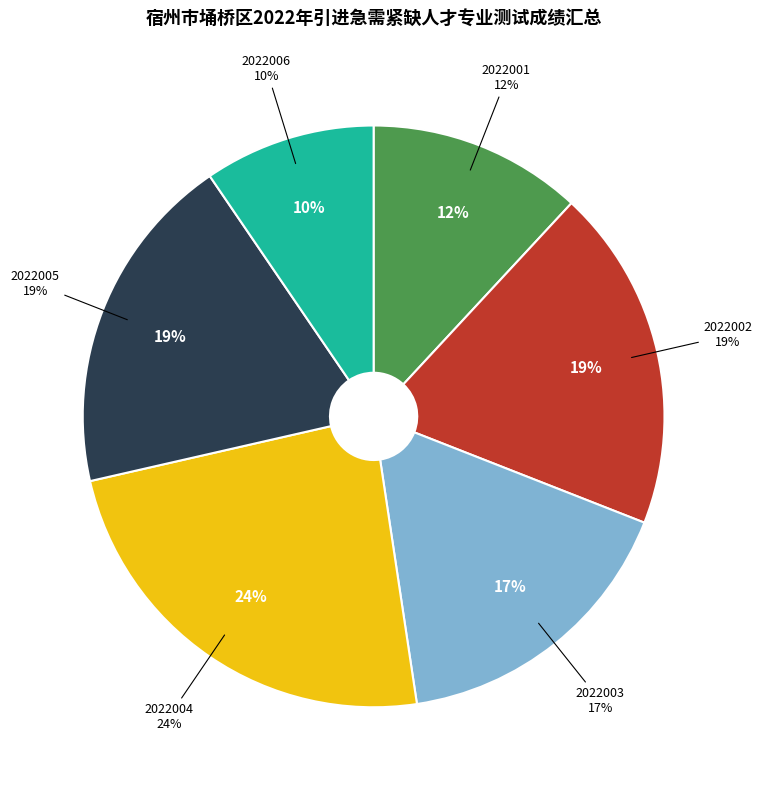

Does any single category account for the majority?

No